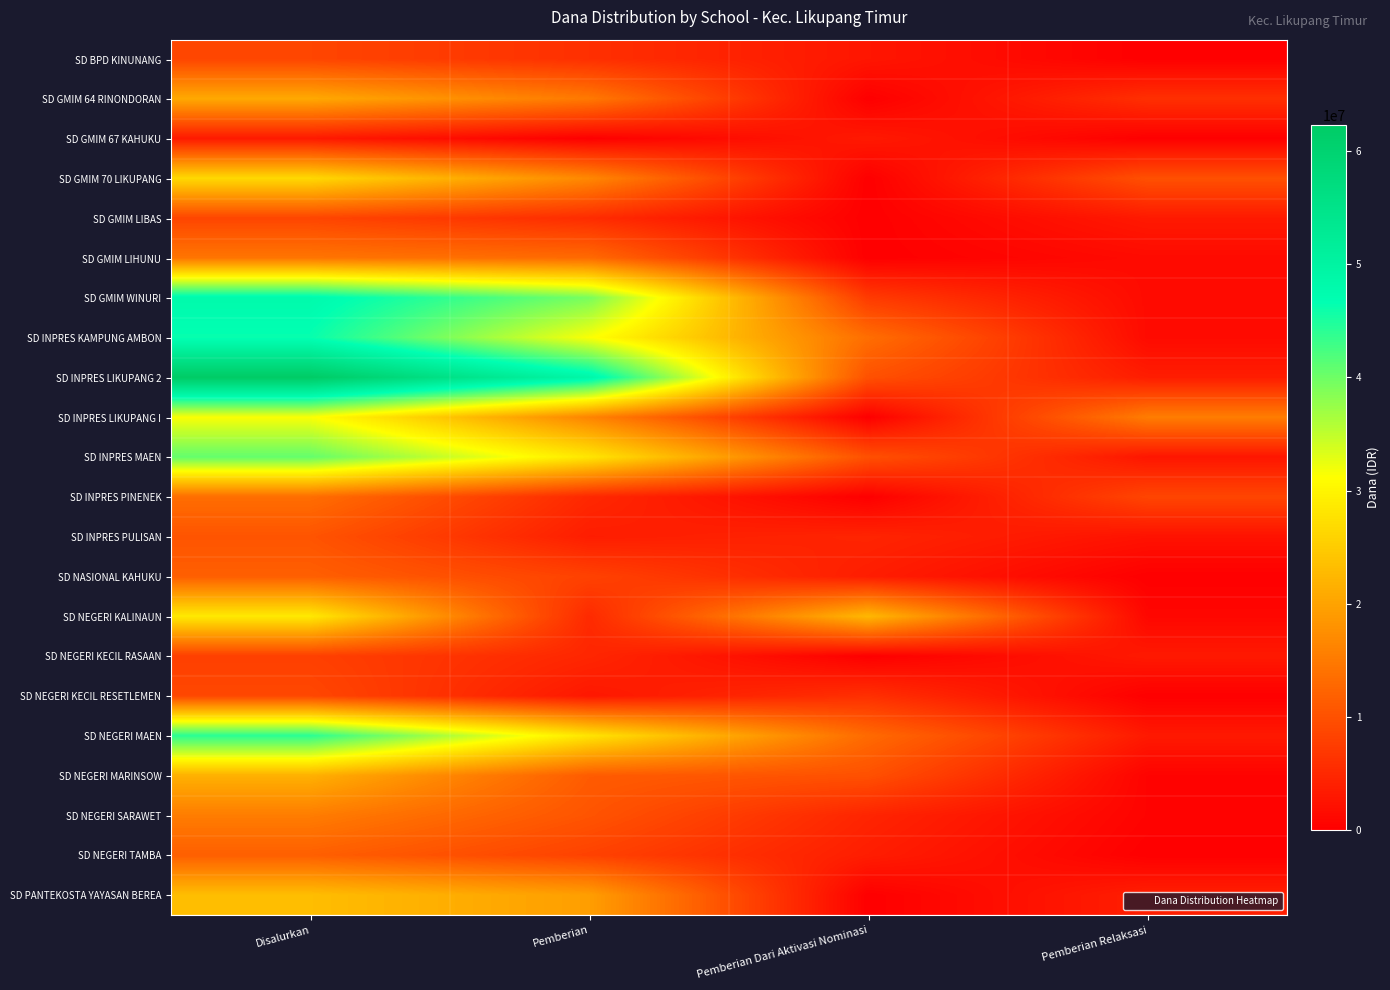

What is the difference between the highest and lowest values at Pemberian Relaksasi?

15300000